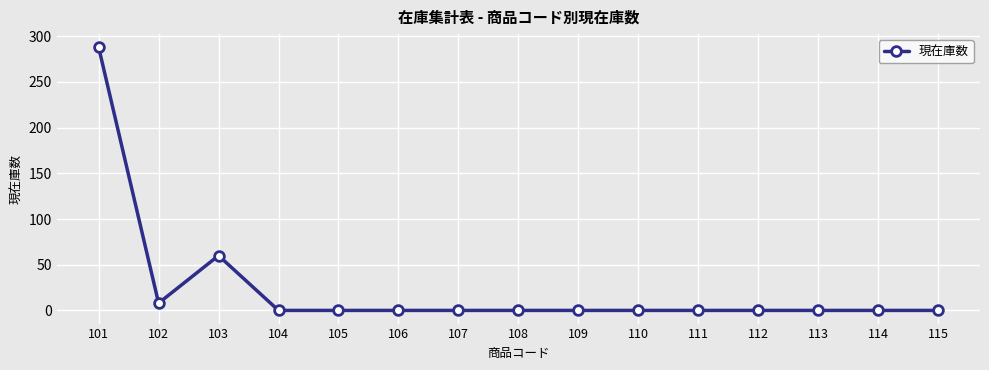

At which category does the data reach its first local peak?

103